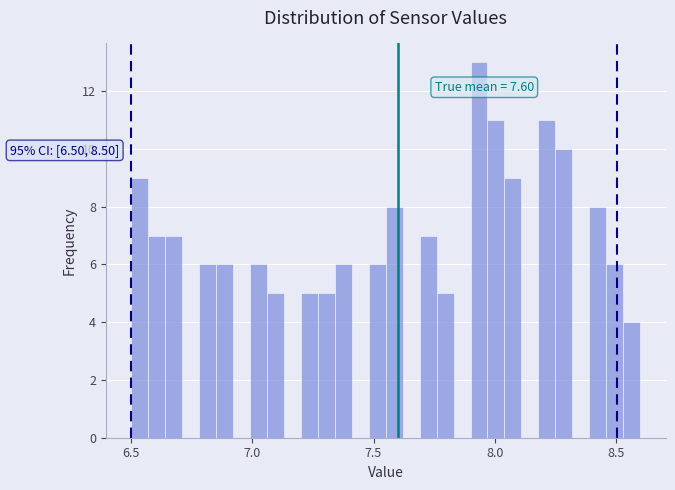

Read against the x-axis, roughly where is the centre of the tallest bar?

7.95